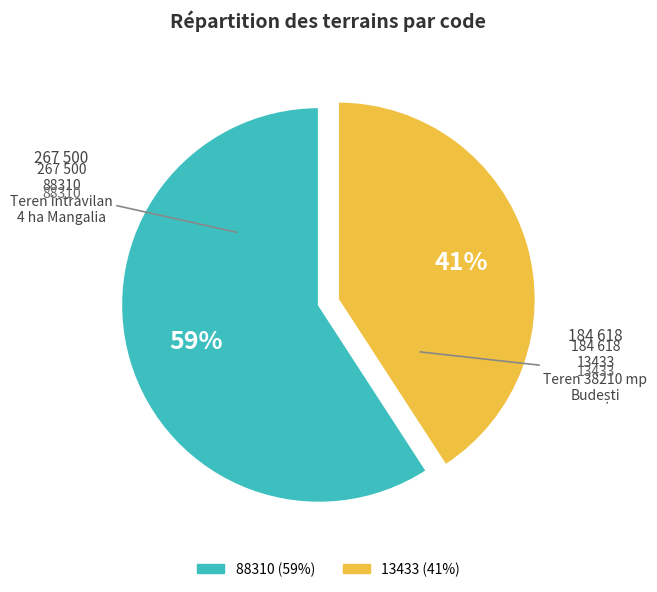

Approximately how many times larger is the value at 88310 compared to 13433?

1.4